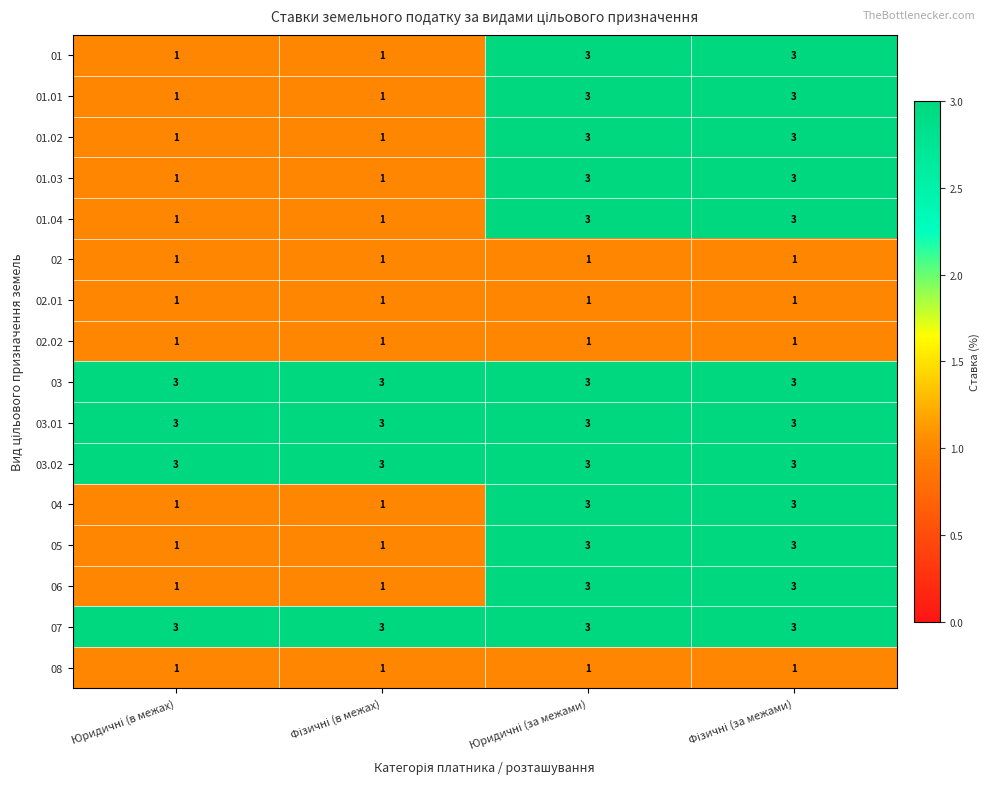

What is the sum of all 02.01 values?

4